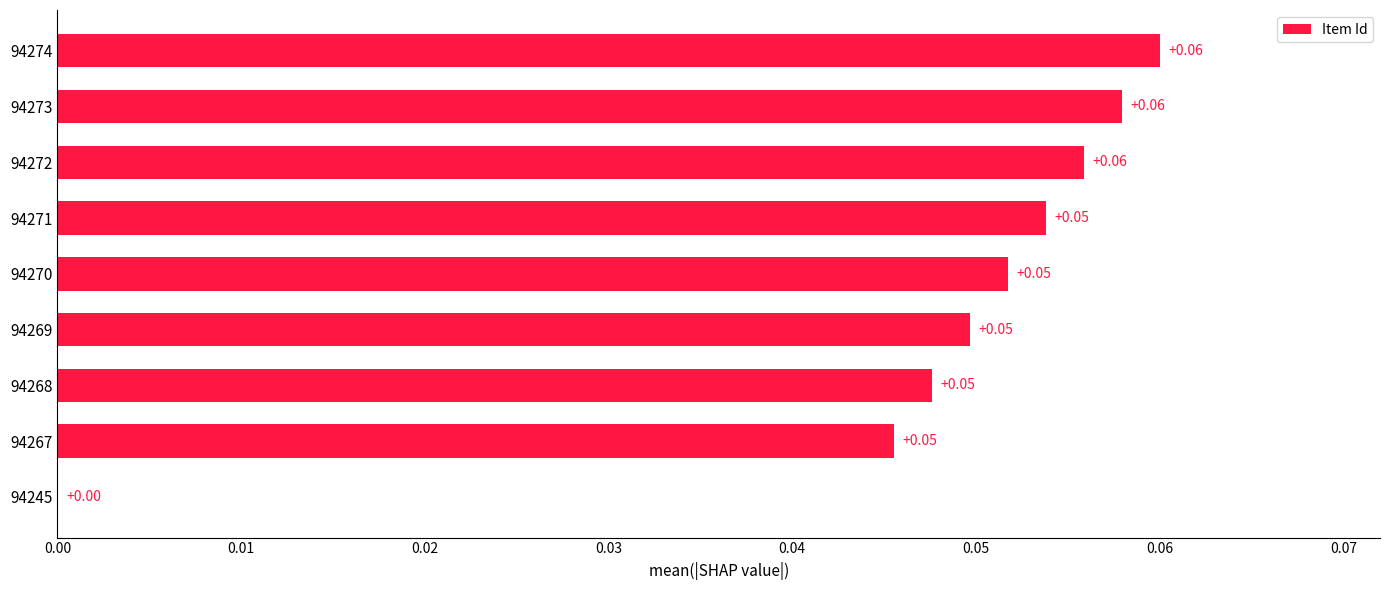

Are the bars horizontal?

Yes